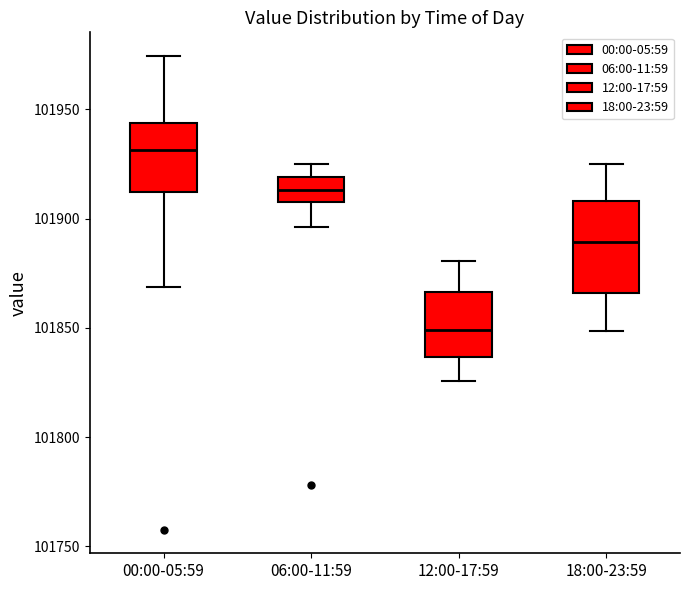

Comparing the boxes themselves (not the whiskers), which one is the tallest?

18:00-23:59